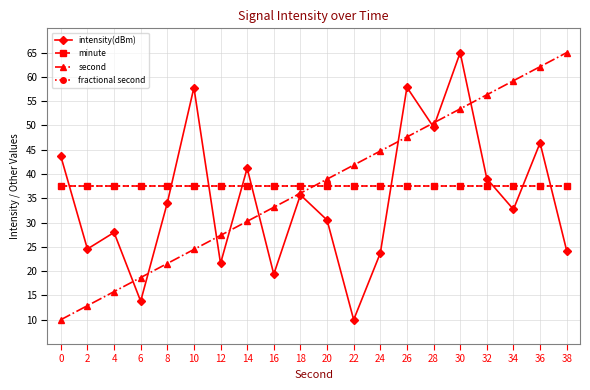

What is the average value of the second series?

37.5